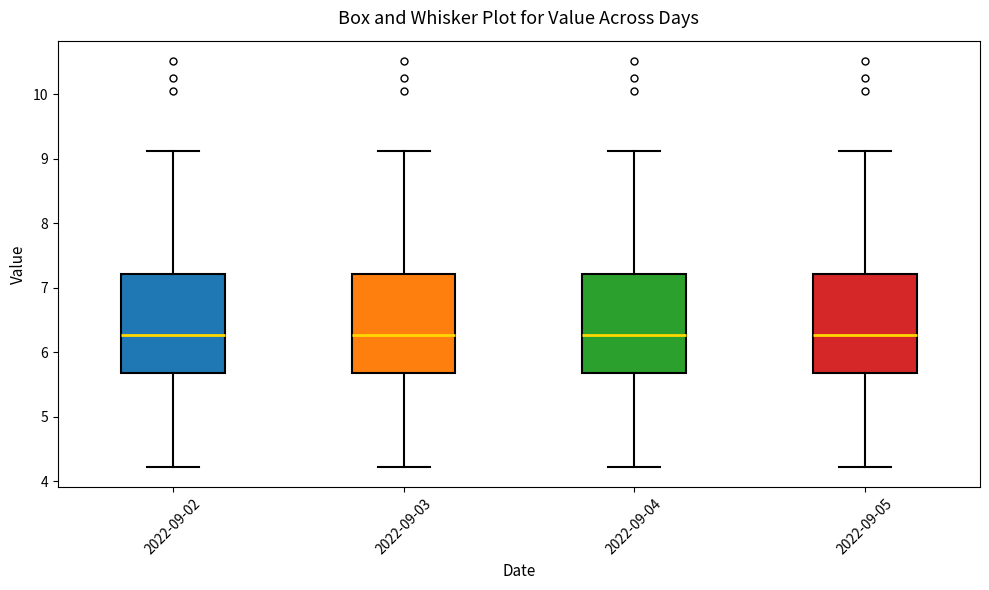

Where does the lower whisker of the box for 2022-09-05 end on the y-axis? The values are not printed on the chart, so give them approximately, as read against the axis.

4.2